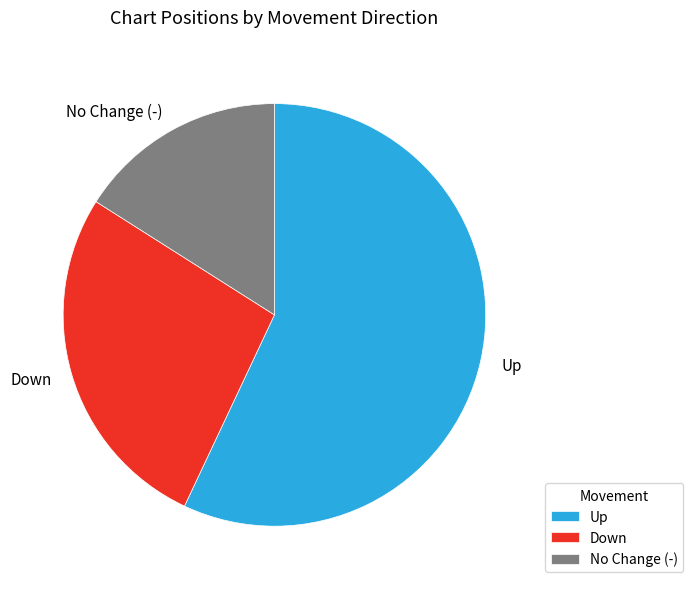

Rank the categories by value from highest to lowest.

Up, Down, No Change (-)